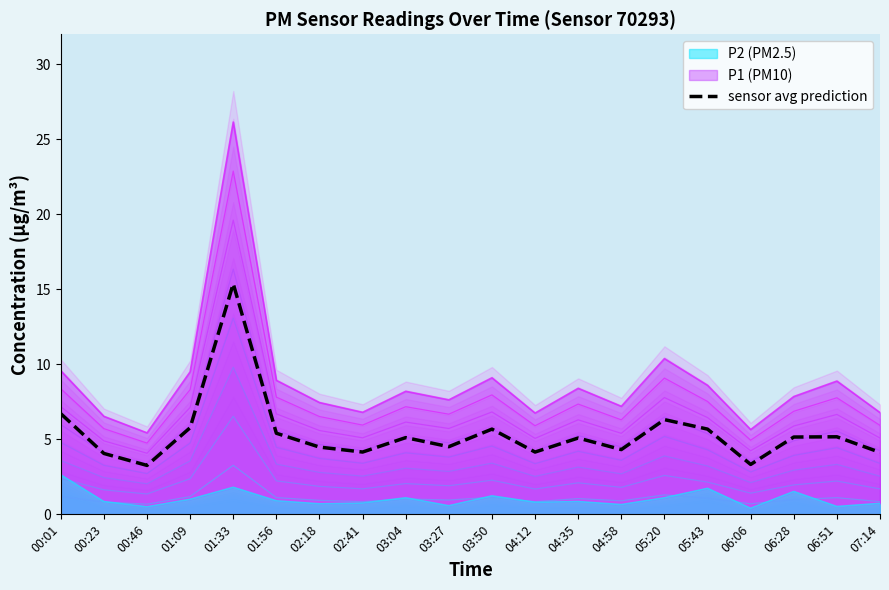

What is the difference between the values at 01:33 and 04:35?

10.3